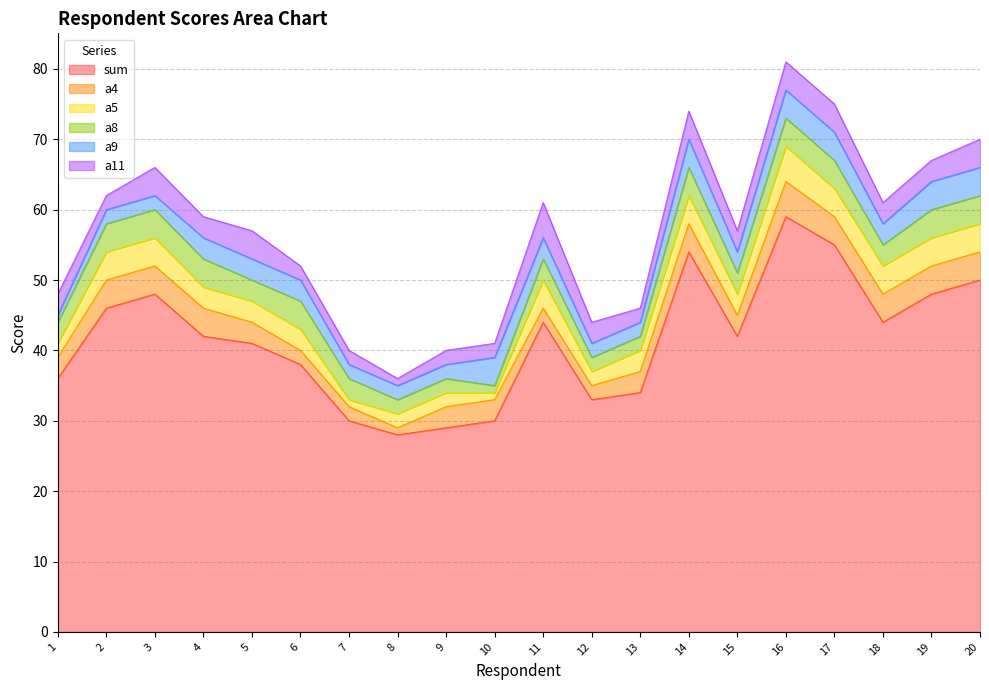

Rank the series at 5 from highest to lowest value.

sum, a11, a4, a5, a8, a9